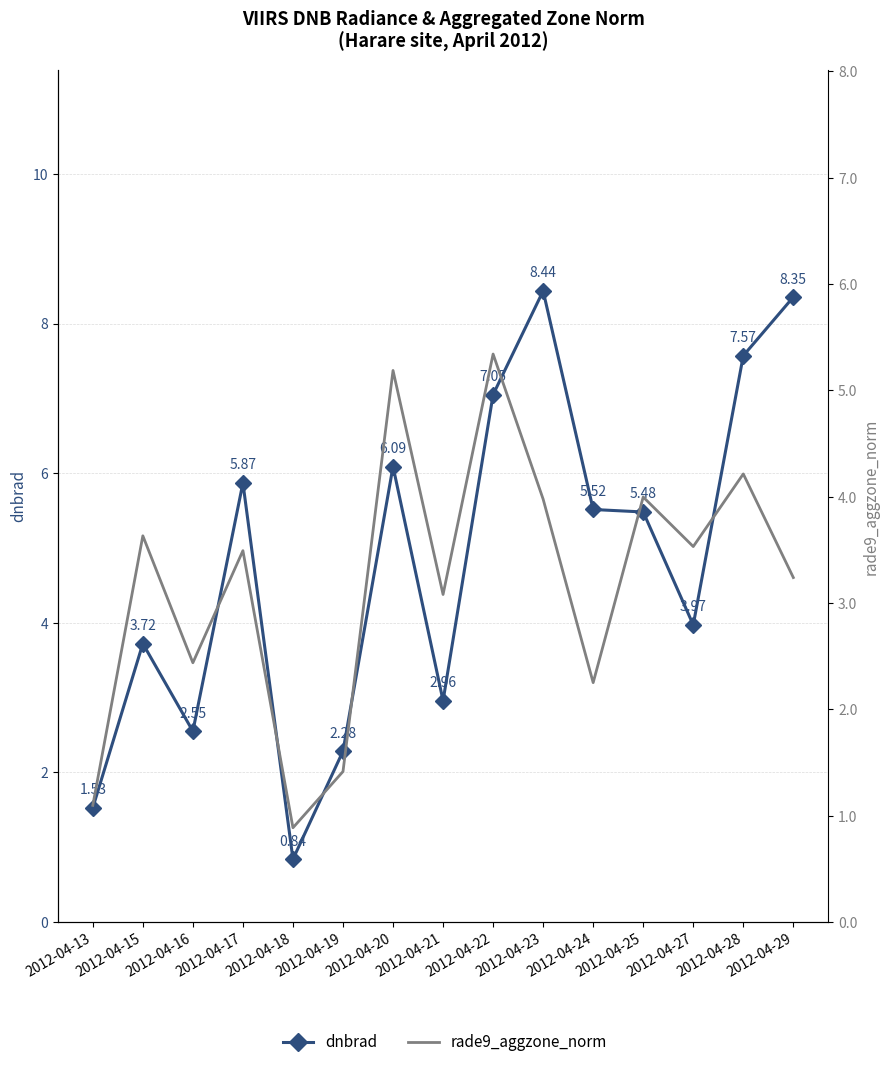

Which series has the largest total across all categories?

dnbrad